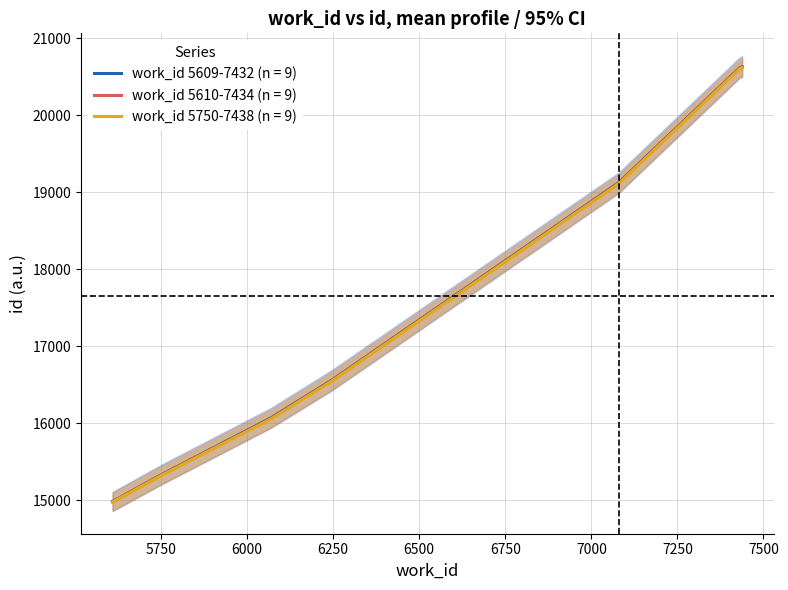

True or false: id_series has more than 0 points higher than both neighbors.

False